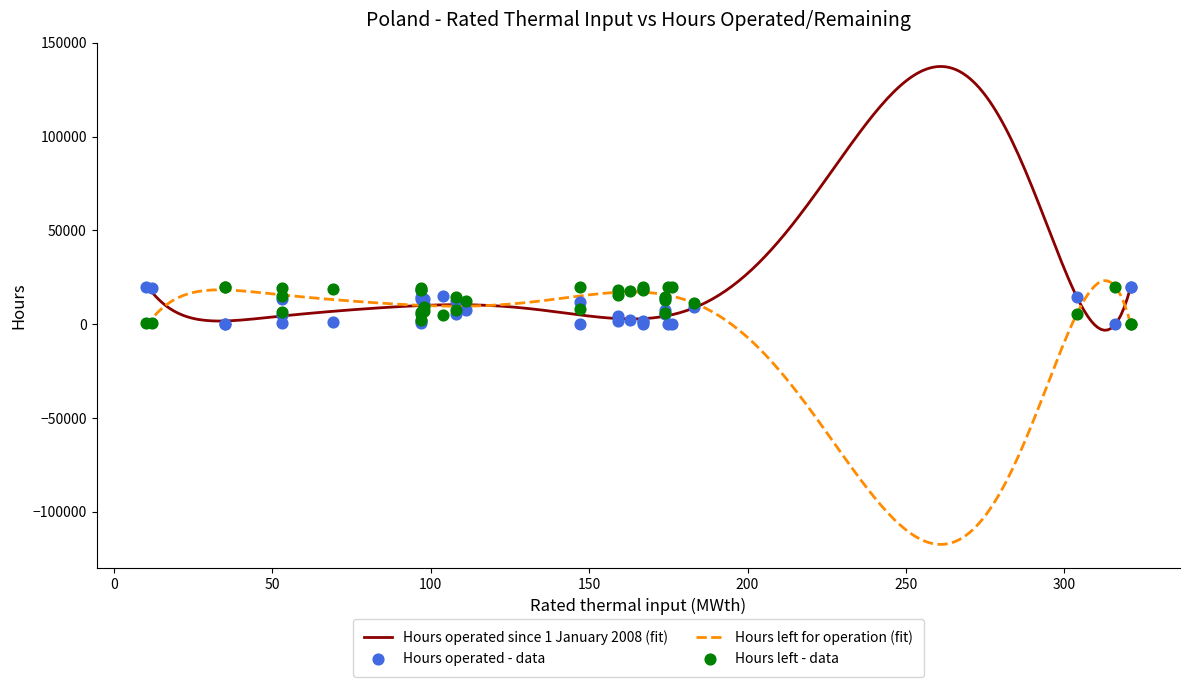

Which series contains the highest Y value?

Hours operated since 1 January 2008